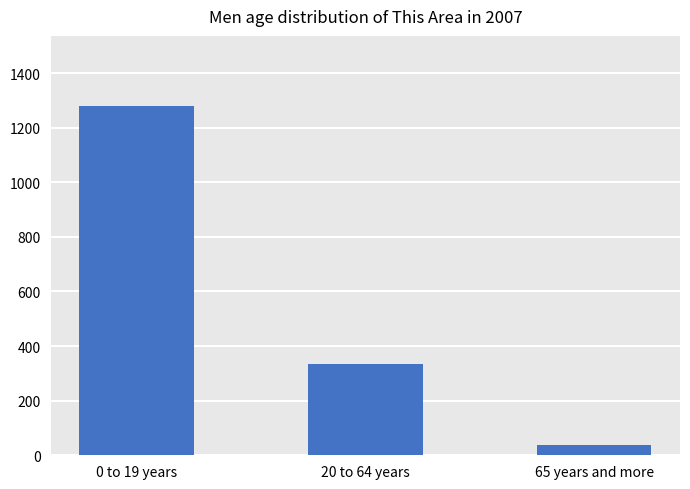

How many series are shown in this chart?

1